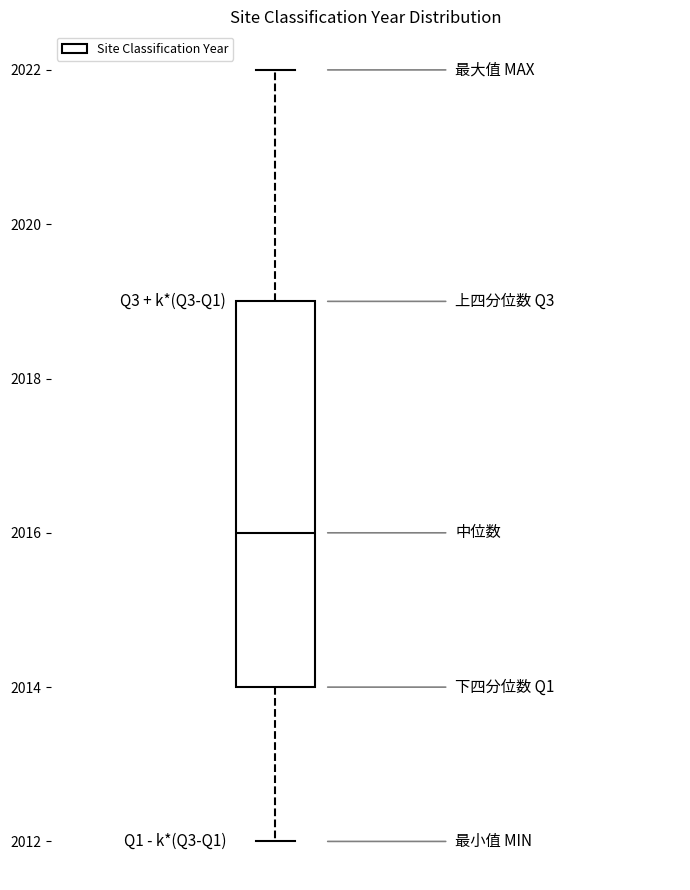

Where is the upper edge of the box on the y-axis? The values are not printed on the chart, so give them approximately, as read against the axis.

2019